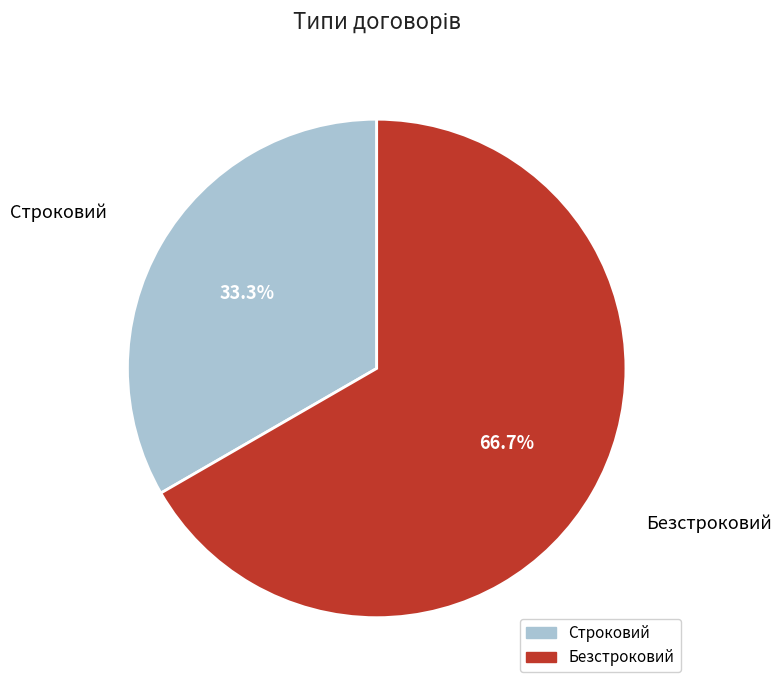

True or false: Безстроковий accounts for 67% of the total.

True